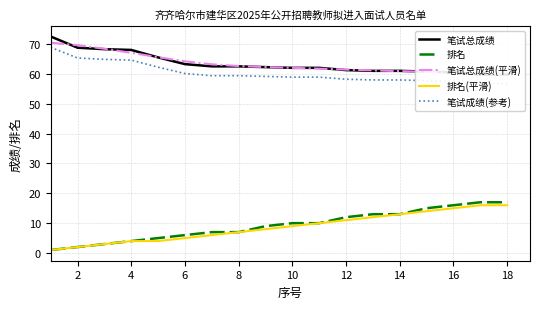

Does the chart have visible grid lines?

Yes